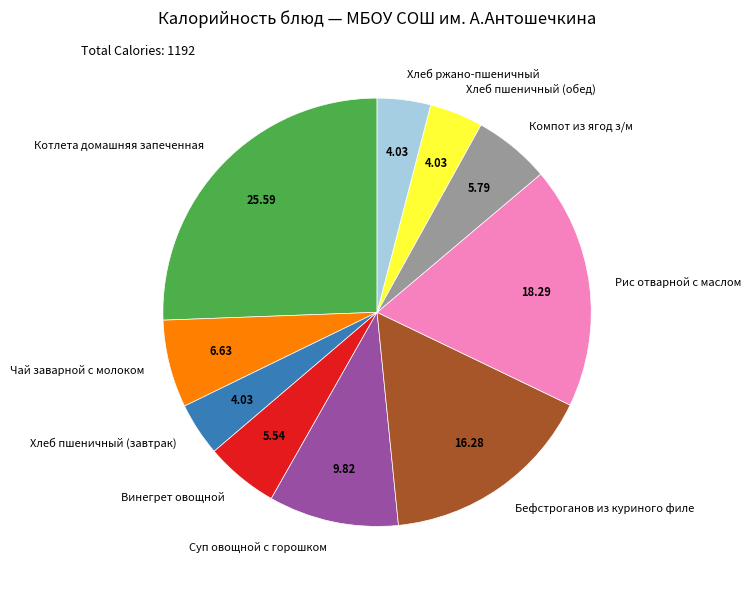

Does Суп овощной с горошком represent more than half of the total?

No